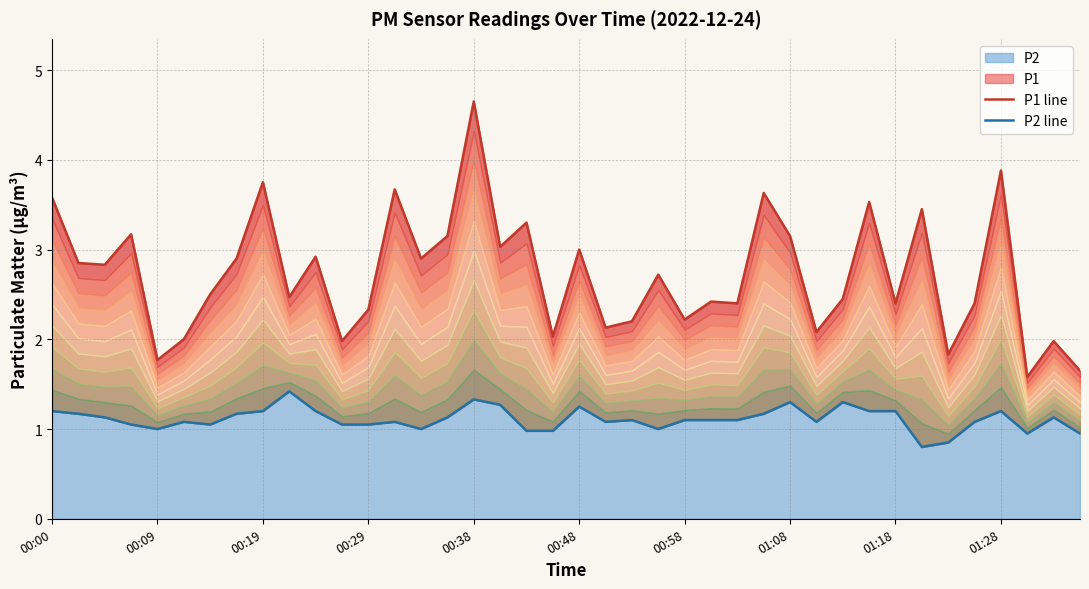

Reading left to right, extract all data points from this chart.

P1 line: 3.6	2.9	2.8	3.2	1.8	2.0	2.5	2.9	3.8	2.5	2.9	2.0	2.3	3.7	2.9	3.1	4.7	3.0	3.3	2.0	3.0	2.1	2.2	2.7	2.2	2.4	2.4	3.6	3.1	2.1	2.5	3.5	2.4	3.5	1.8	2.4	3.9	1.6	2.0	1.6
P2 line: 1.2	1.2	1.1	1.1	1.0	1.1	1.1	1.2	1.2	1.4	1.2	1.1	1.1	1.1	1.0	1.1	1.3	1.3	1.0	1.0	1.2	1.1	1.1	1.0	1.1	1.1	1.1	1.2	1.3	1.1	1.3	1.2	1.2	0.8	0.8	1.1	1.2	0.9	1.1	0.9